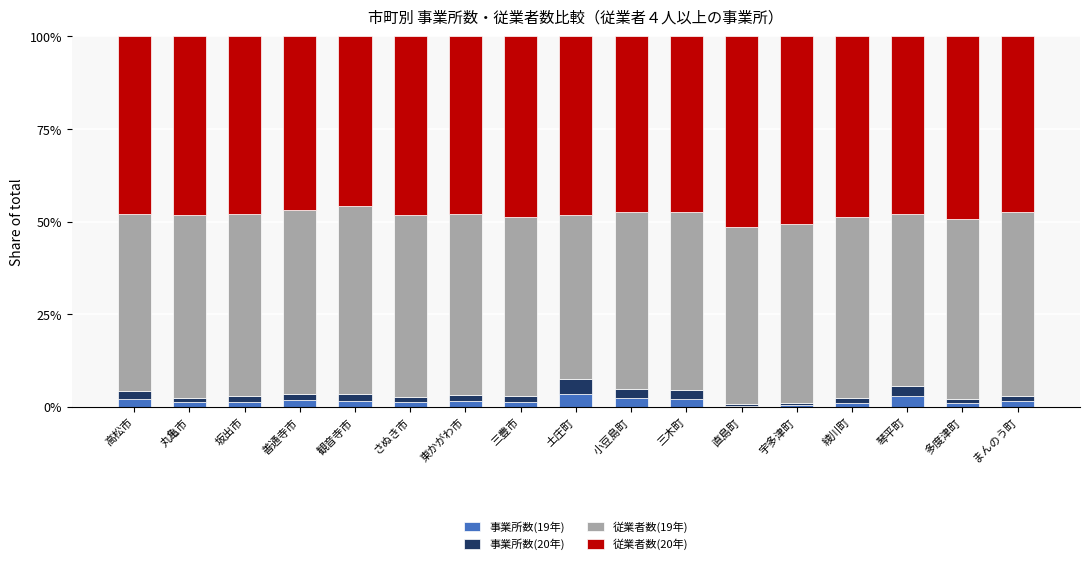

What is the highest value of the 事業所数(19年) series?

3.5